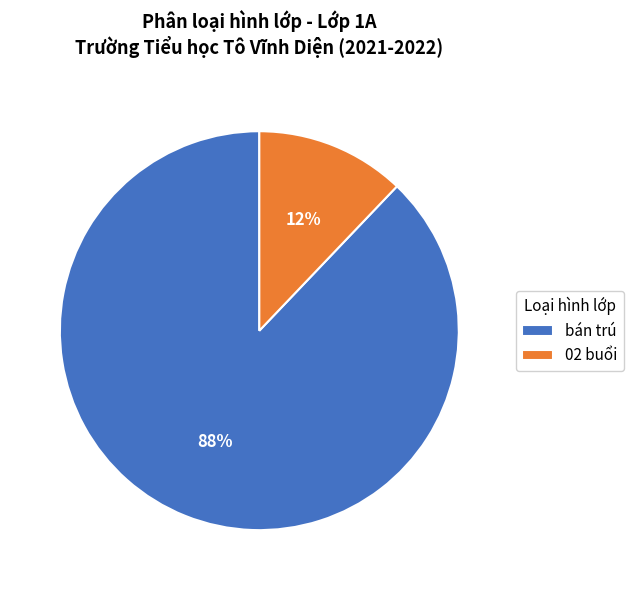

Is it true that bán trú is 88% of the pie?

True